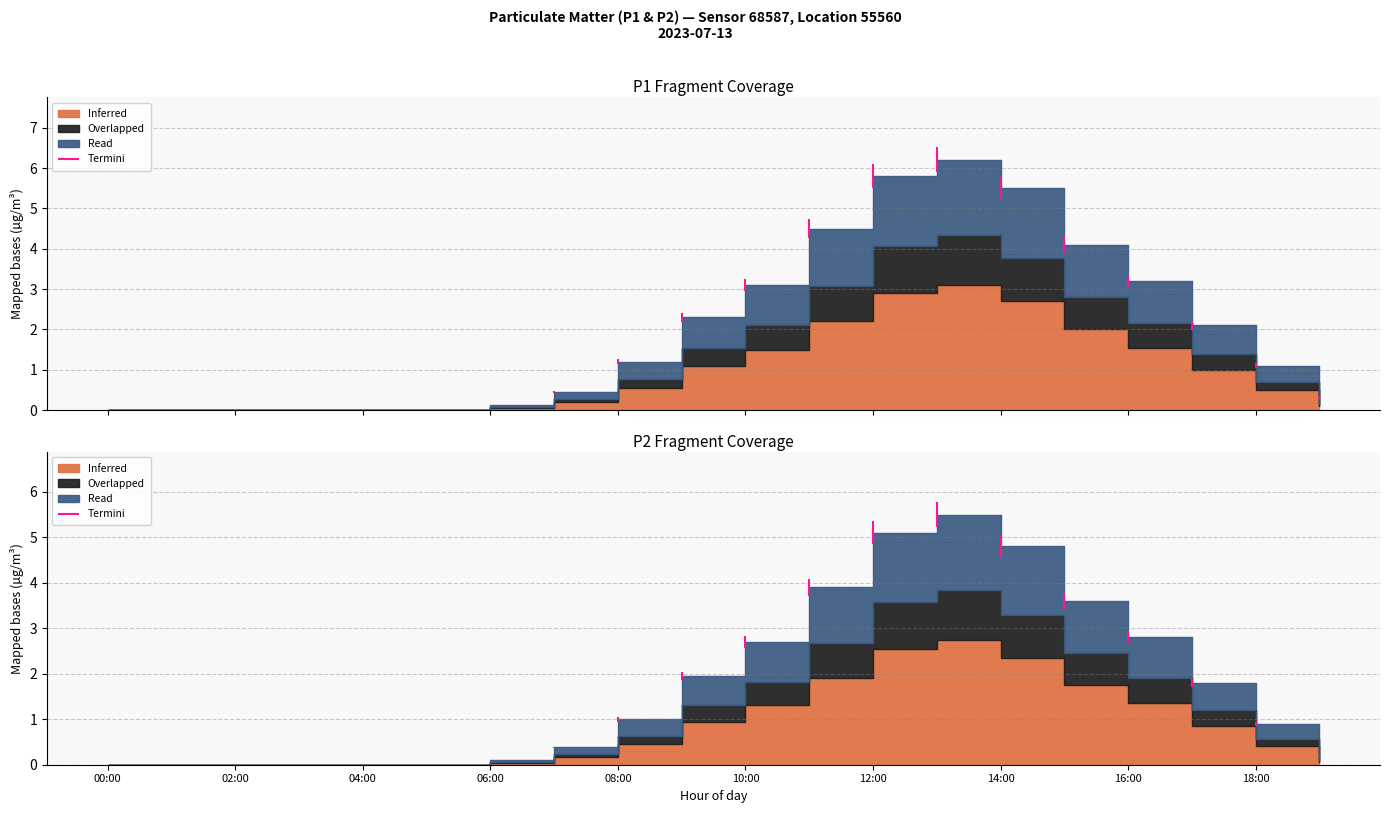

The value of Overlapped at 07:00 is 0.0. True or false?

False